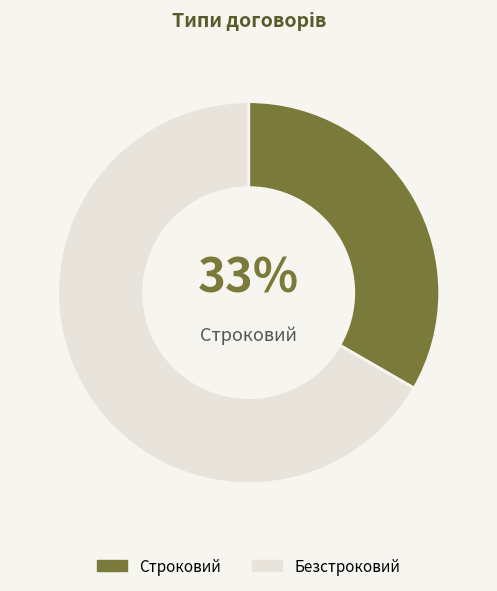

What is the ratio of the value at Строковий to the value at Безстроковий?

0.5